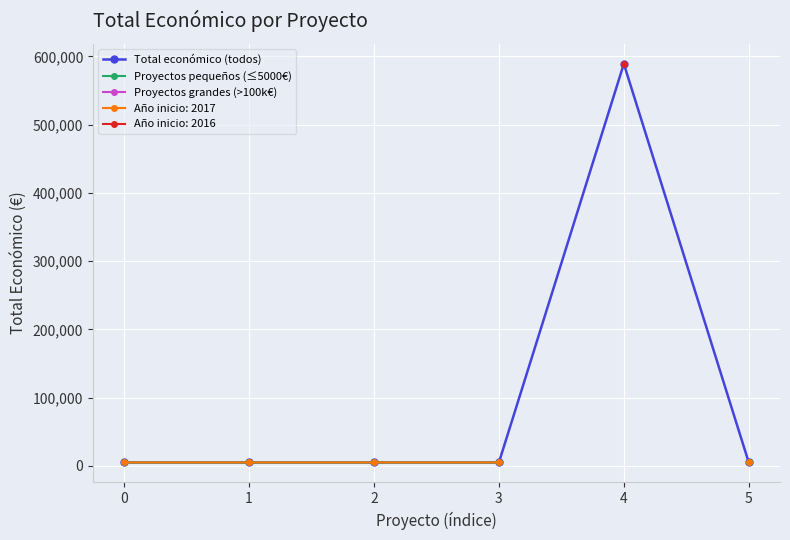

At which category does the chart reach its peak across all series?

4